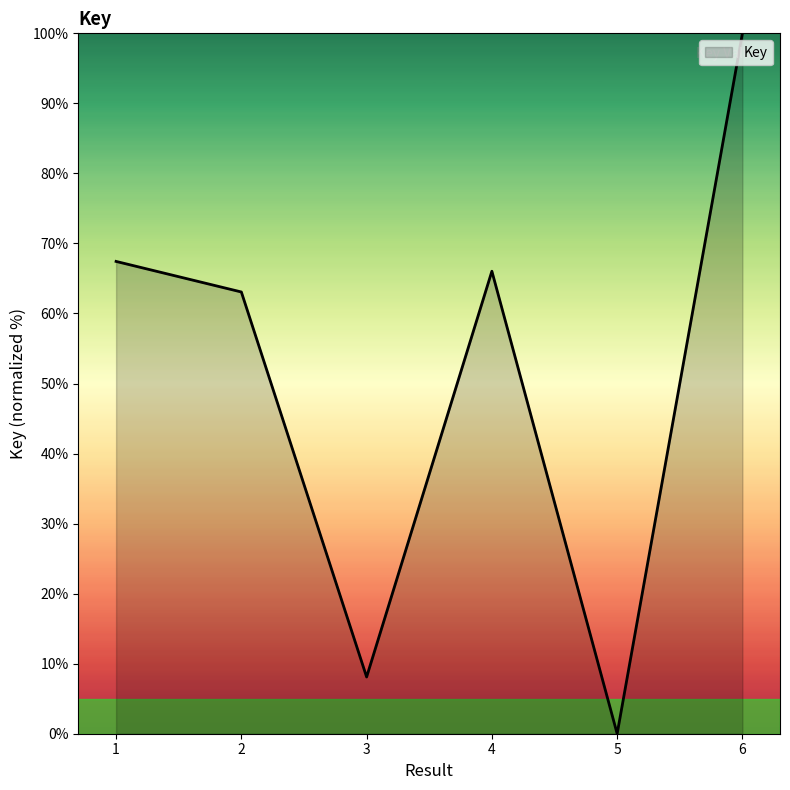

Does the chart have visible grid lines?

No